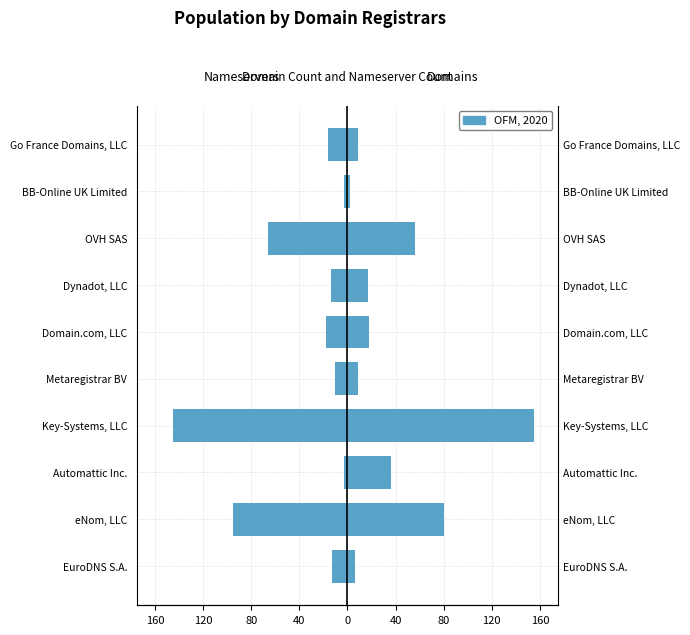

The total-nameservers series shows -19 at Dynadot, LLC. True or false?

False